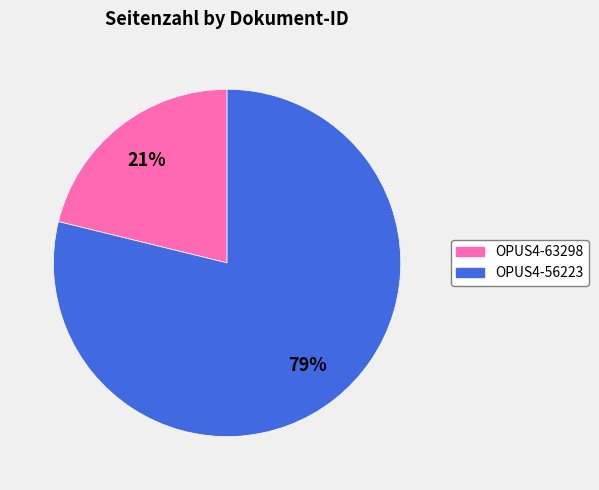

Count the number of slices in the pie.

2